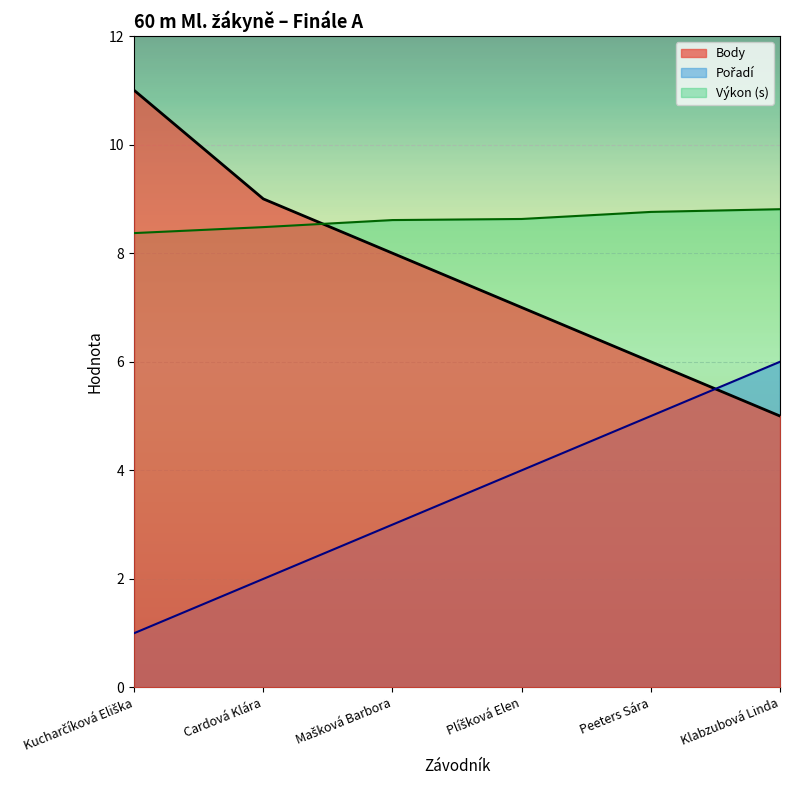

The Pořadí series shows 1.9 at Mašková Barbora. True or false?

False